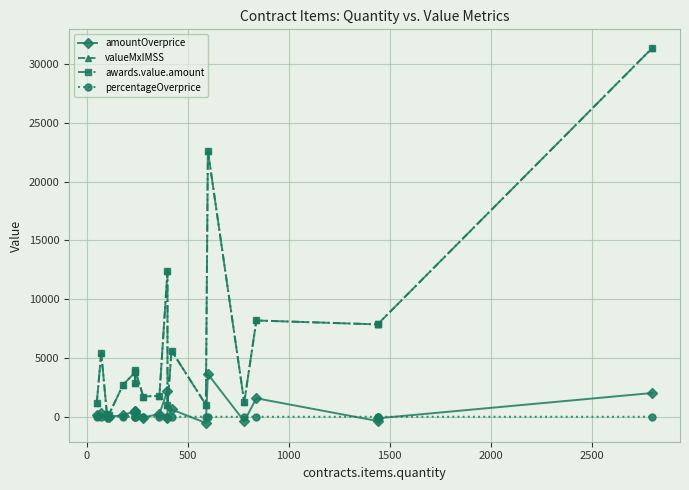

Reading left to right, extract all data points from this chart.

amountOverprice: 146.4	301.4	20.8	16.1	114.7	529.6	354.0	527.5	-70.2	247.6	2227.7	-89.9	624.1	-529.3	3624.9	-382.2	1571.7	-361.8	-129.9	2018.9
valueMxIMSS: 1179.1	5453.0	245.9	185.0	2714.4	3786.2	2867.5	3953.3	1721.4	1774.8	12416.6	983.7	5612.5	1026.6	22620.0	1221.5	8185.0	7850.9	7850.9	31343.2
awards.value.amount: 1179.1	5453.0	245.9	185.0	2714.4	3786.2	2867.5	3953.3	1721.4	1774.8	12416.6	983.7	5612.5	1026.6	22620.0	1221.5	8185.0	7850.9	7850.9	31343.2
percentageOverprice: 0.1	0.1	0.1	0.1	0.0	0.2	0.1	0.2	-0.0	0.2	0.2	-0.1	0.1	-0.3	0.2	-0.2	0.2	-0.0	-0.0	0.1